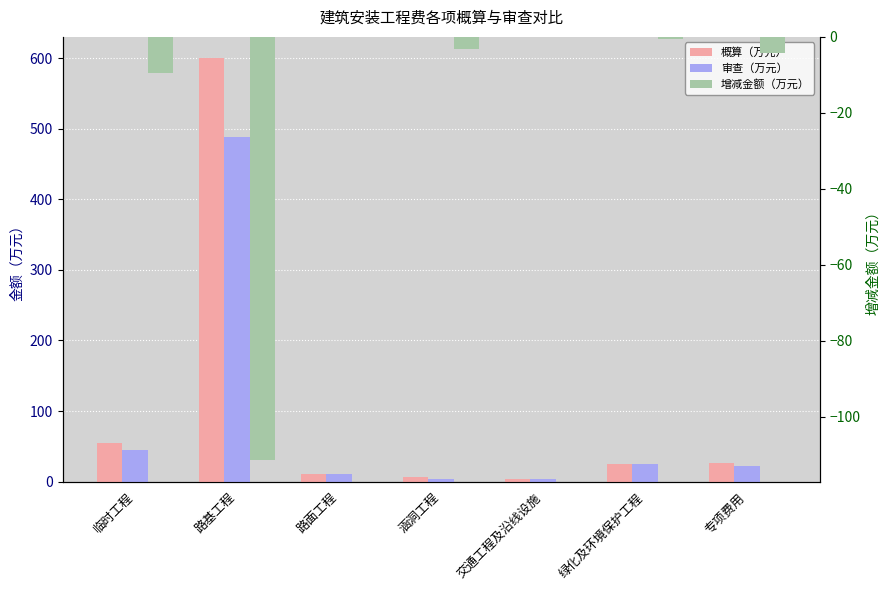

At 路基工程, list the series in order from largest to smallest.

概算（万元）, 审查（万元）, 增减金额（万元）